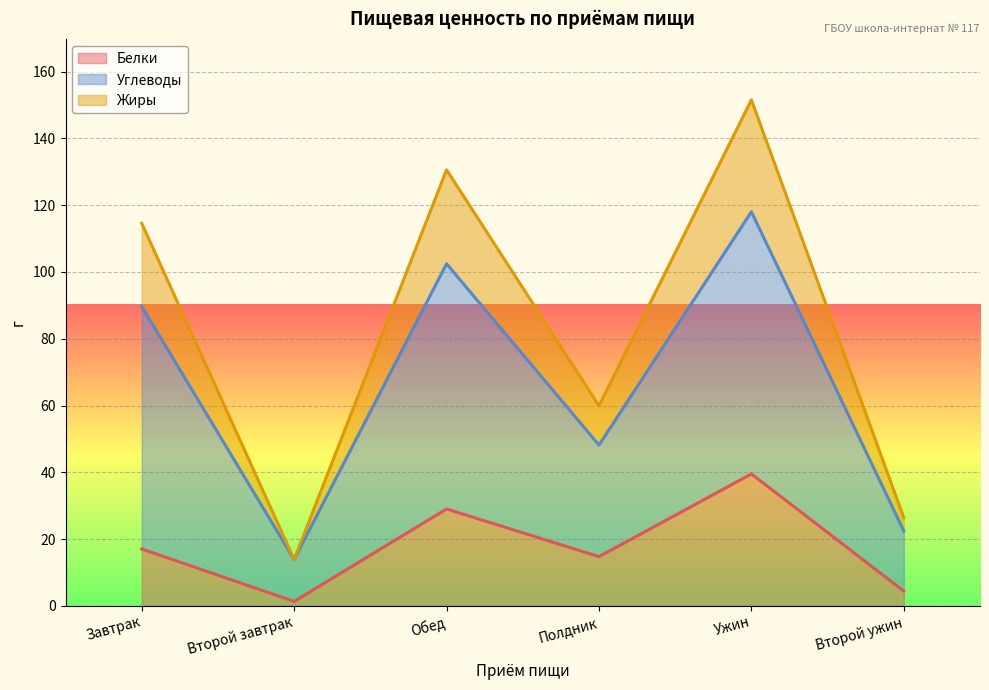

At which category is the sum across all series the highest?

Ужин